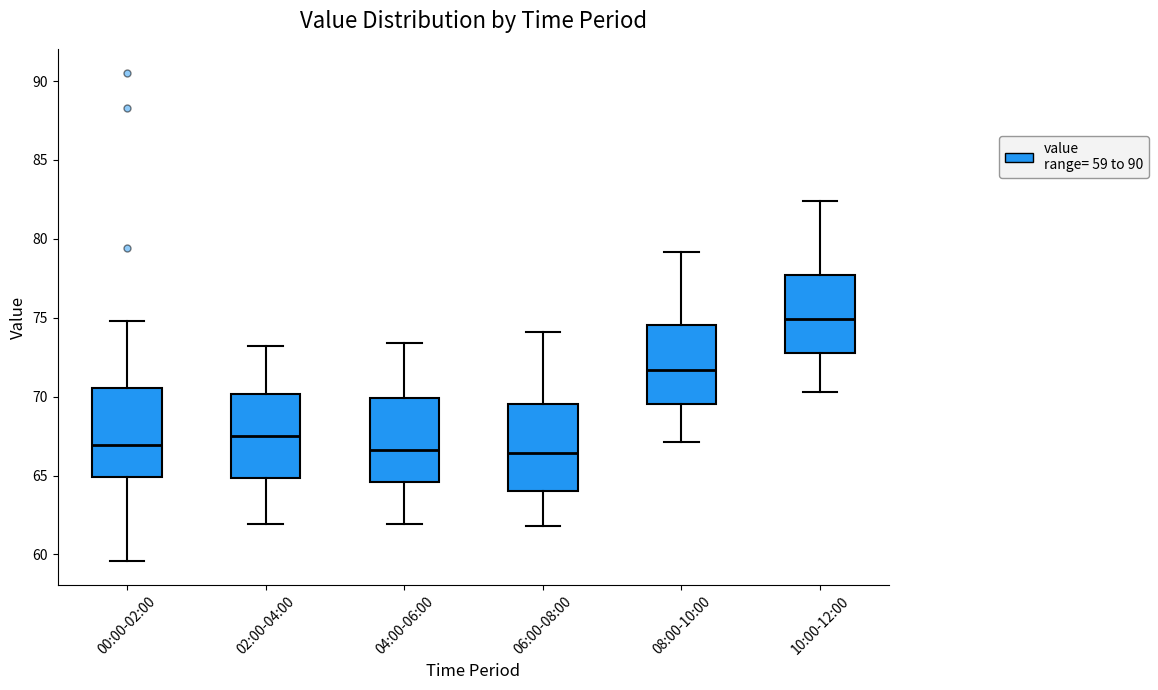

Reading left to right, transcribe this box plot: for each box, give where its median line is, the range the box spans, and where its two whiskers end, as read against the y-axis. The values are not printed on the chart, so give them approximately, as read against the axis.

00:00-02:00: median 67.0, box 65.0 to 70.5, whiskers 59.5 to 75.0
02:00-04:00: median 67.5, box 65.0 to 70.0, whiskers 62.0 to 73.0
04:00-06:00: median 66.5, box 64.5 to 70.0, whiskers 62.0 to 73.5
06:00-08:00: median 66.5, box 64.0 to 69.5, whiskers 62.0 to 74.0
08:00-10:00: median 71.5, box 69.5 to 74.5, whiskers 67.0 to 79.0
10:00-12:00: median 75.0, box 73.0 to 77.5, whiskers 70.5 to 82.5